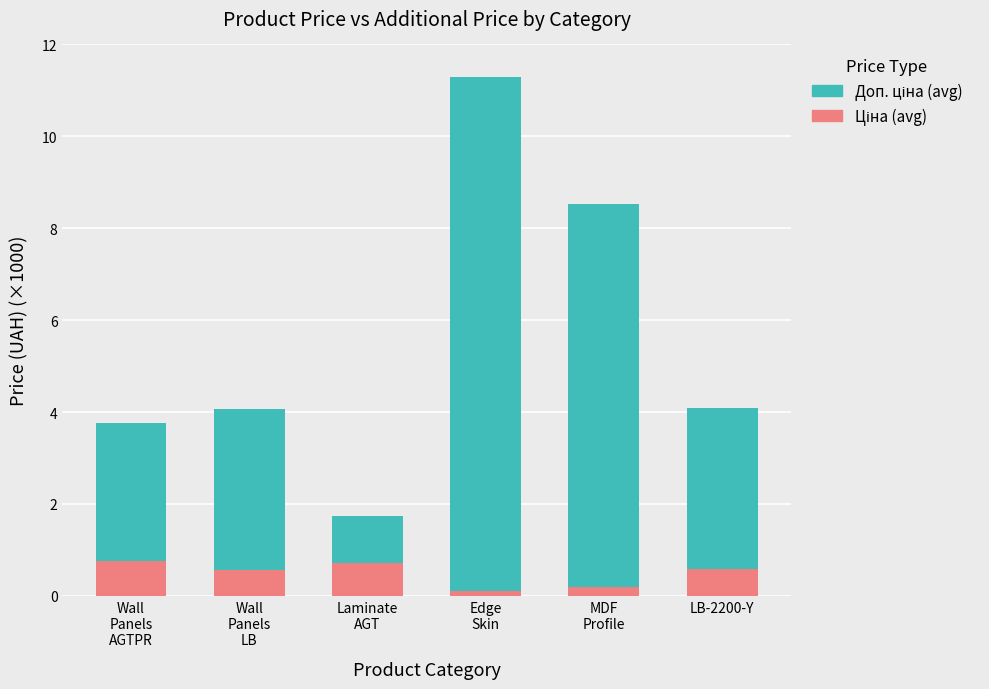

Does the chart contain any negative values?

No